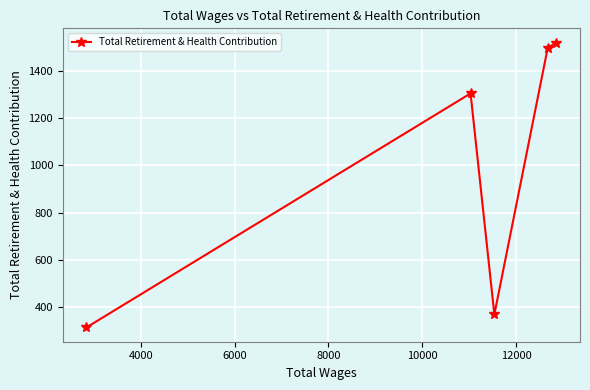

Reading left to right, what are all the values shown in this chart?

314	1304	369	1497	1519